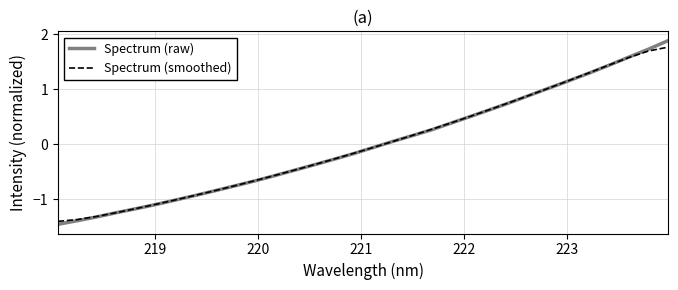

At how many categories does at least one series exceed 0?

15